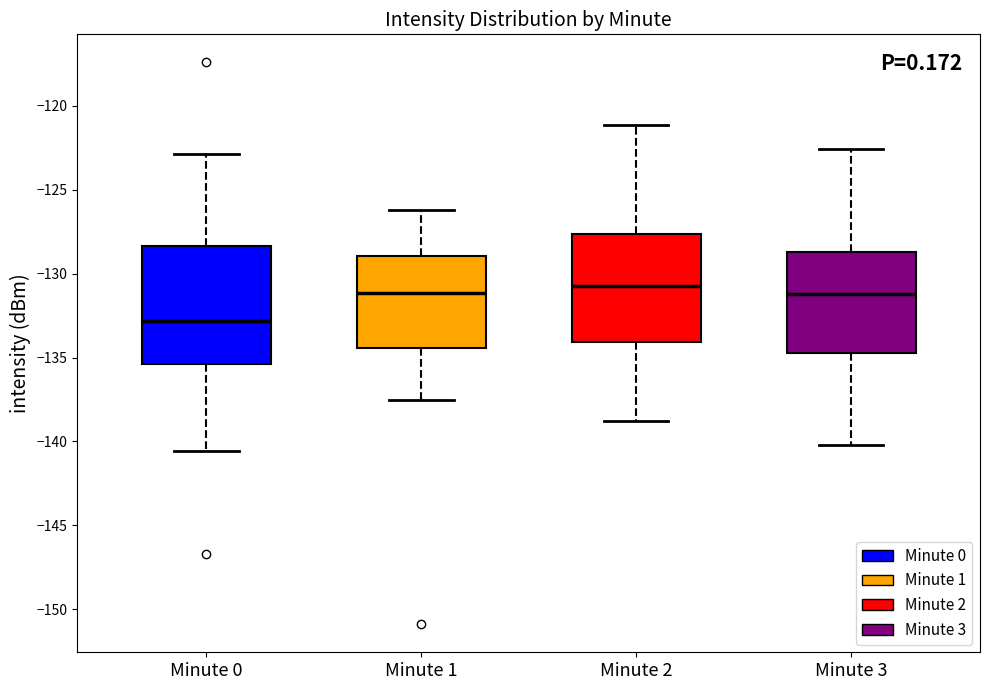

Reading left to right, transcribe this box plot: for each box, give where its median line is, the range the box spans, and where its two whiskers end, as read against the y-axis. The values are not printed on the chart, so give them approximately, as read against the axis.

Minute 0: median -133.0, box -135.5 to -128.5, whiskers -140.5 to -123.0
Minute 1: median -131.0, box -134.5 to -129.0, whiskers -137.5 to -126.0
Minute 2: median -130.5, box -134.0 to -127.5, whiskers -139.0 to -121.0
Minute 3: median -131.0, box -134.5 to -128.5, whiskers -140.0 to -122.5